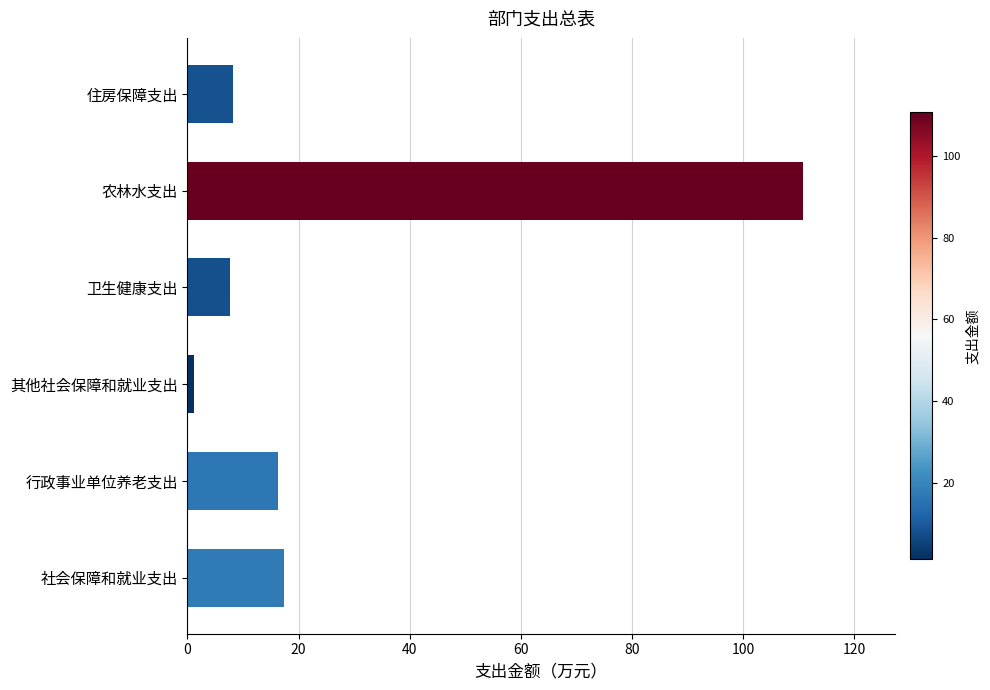

How many values exceed 16?

3